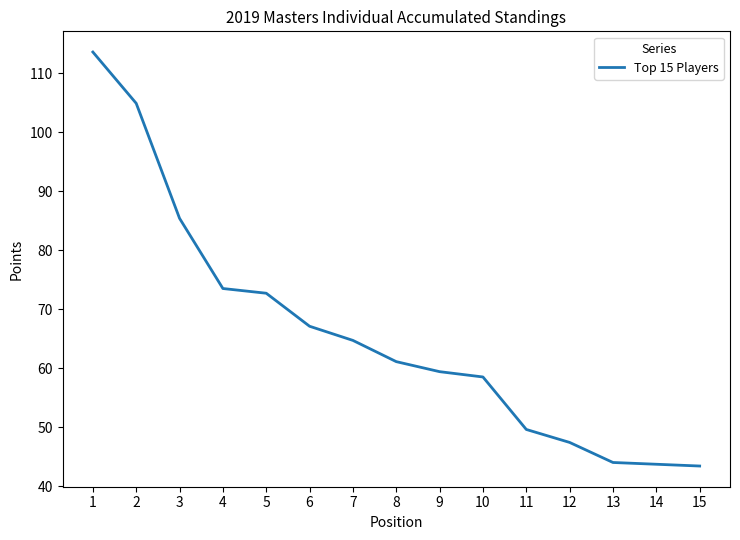

How many distinct data groups are displayed?

1